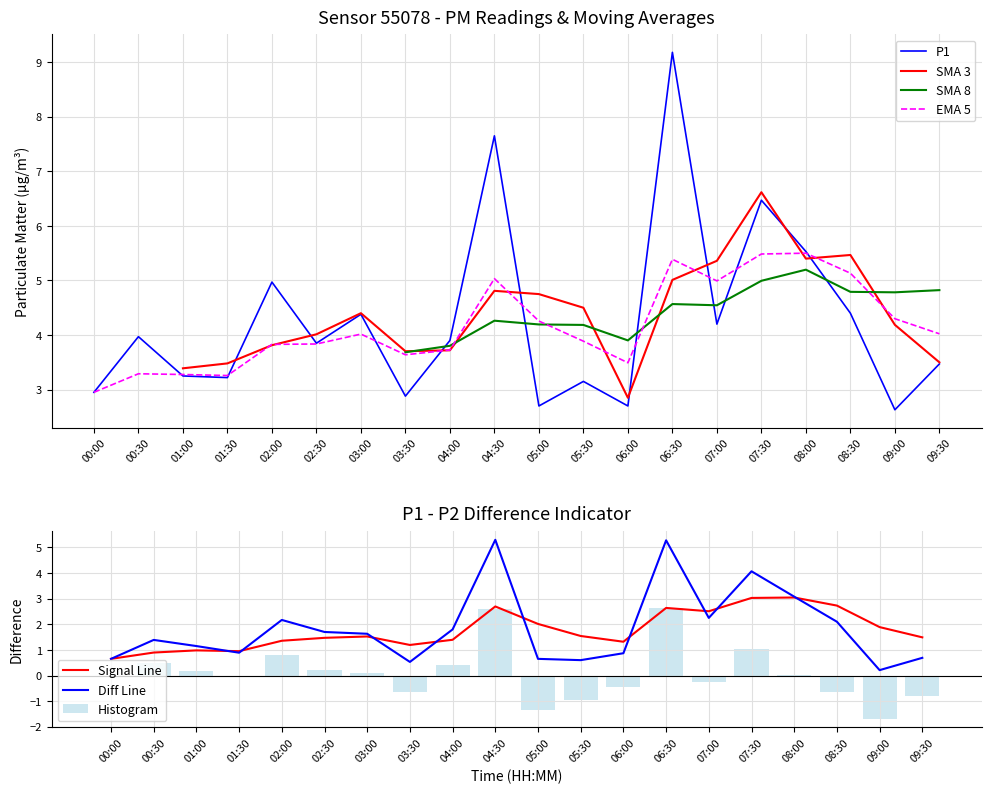

List the labels in order of value, largest first.

06:30, 04:30, 07:30, 08:00, 02:00, 08:30, 03:00, 07:00, 00:30, 04:00, 02:30, 09:30, 01:00, 01:30, 05:30, 00:00, 03:30, 05:00, 06:00, 09:00